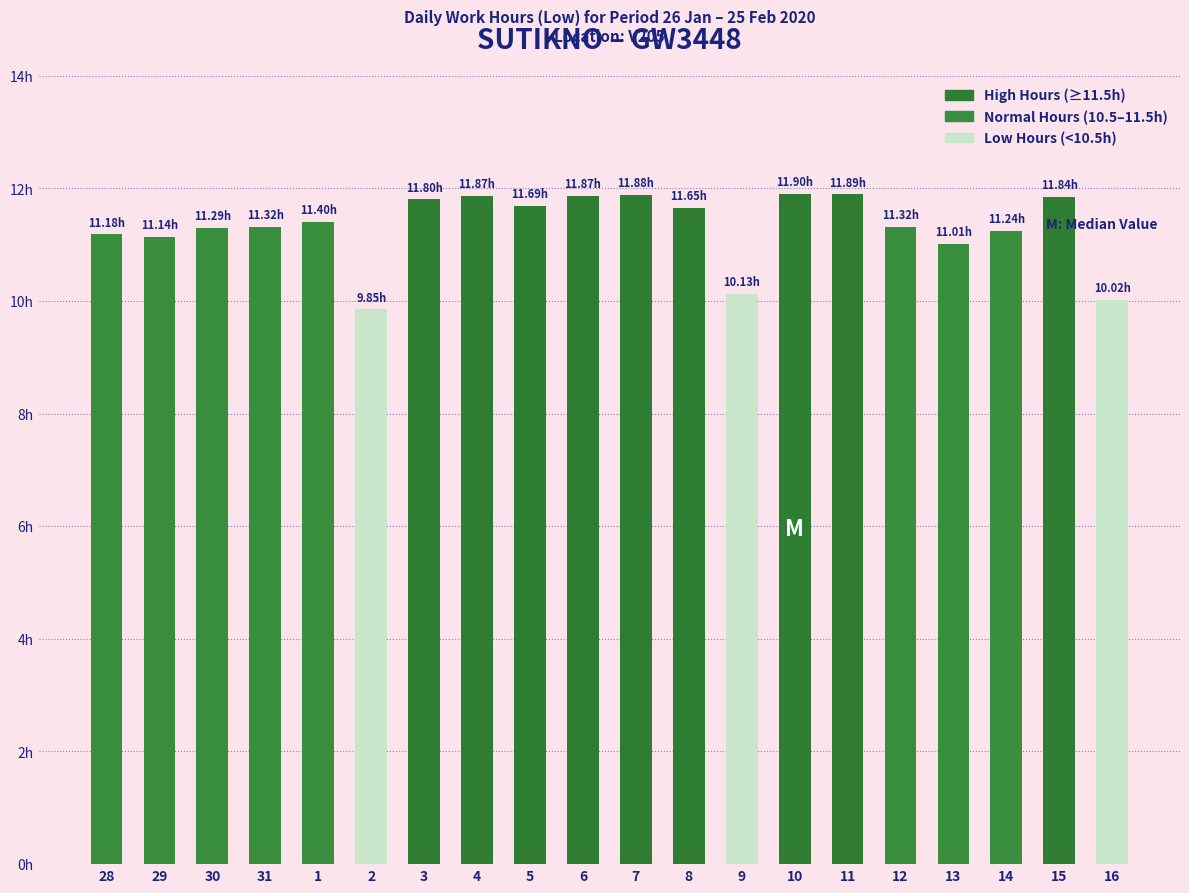

Where does the data first go above 11?

28